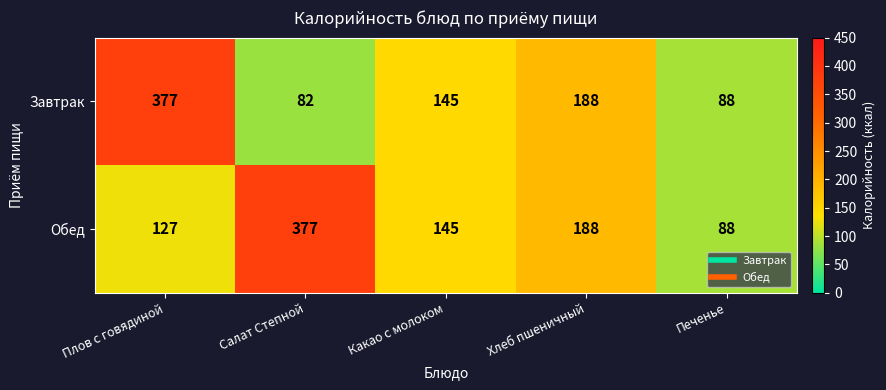

At which category is the sum across all series the highest?

Плов с говядиной